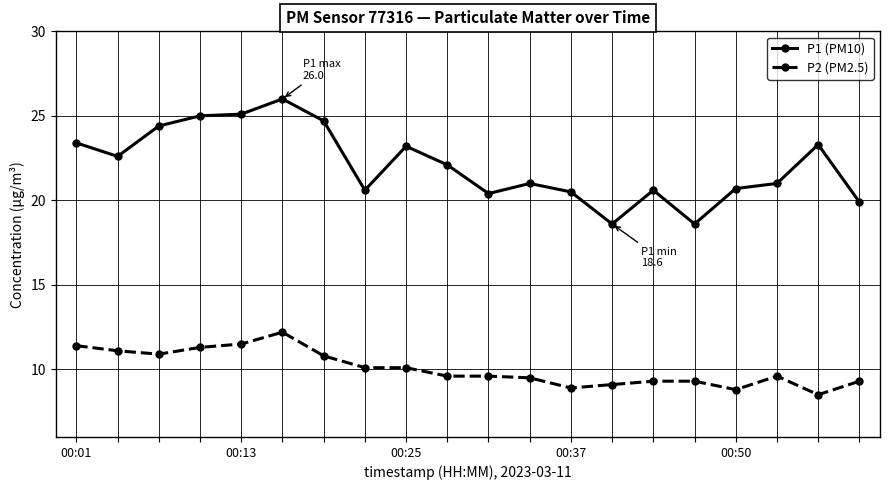

What is the difference between the second highest and minimum values in the P2 (PM2.5) series?

3.0